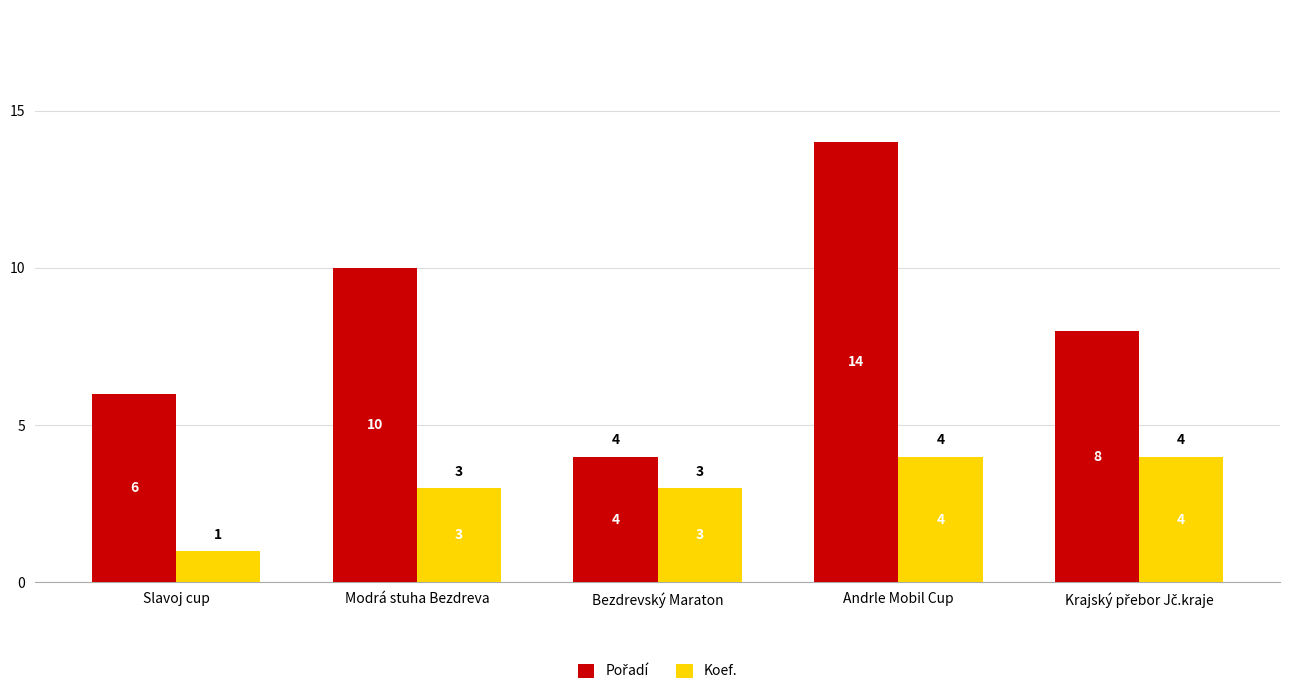

How many Koef. values are between 3 and 4?

4